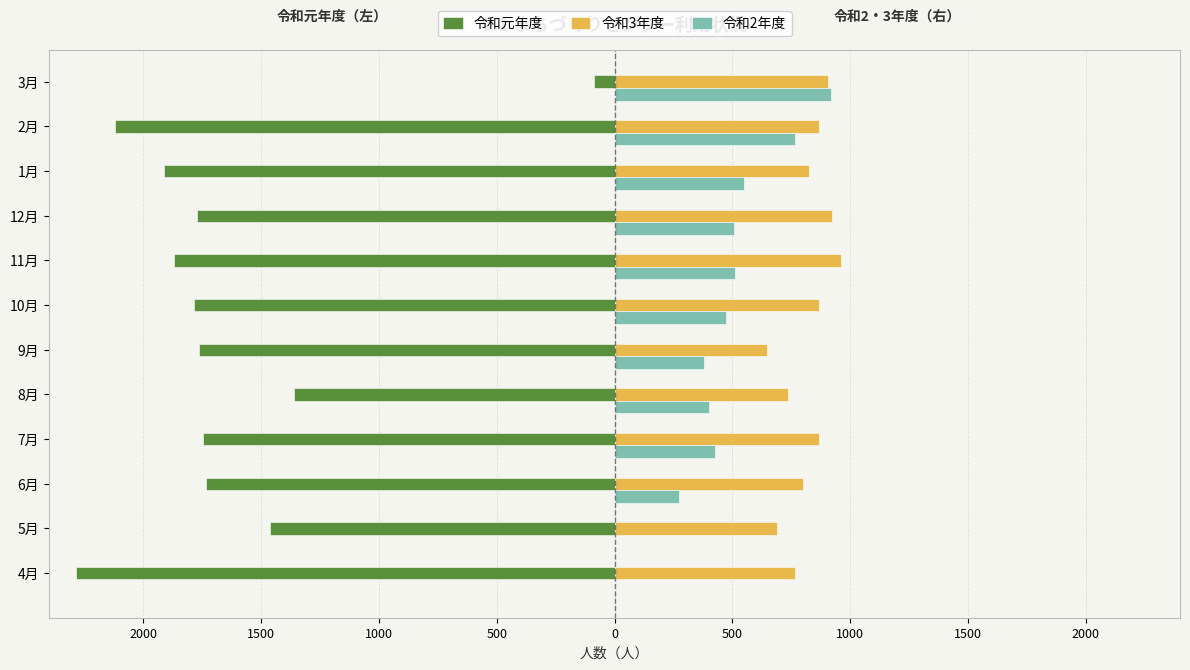

What are all the series names shown in the legend?

令和元年度, 令和3年度, 令和2年度